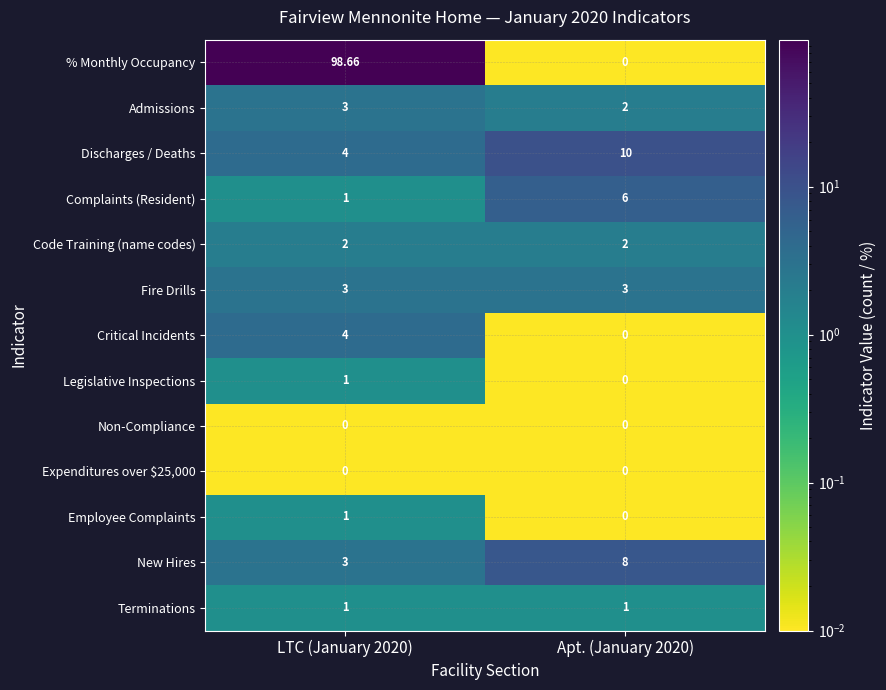

Which series changed the most between LTC (January 2020) and Apt. (January 2020)?

% Monthly Occupancy